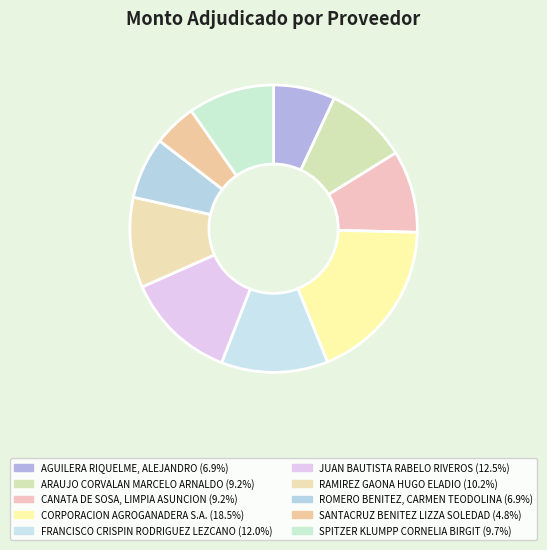

Is there any slice that represents more than half of the pie?

No